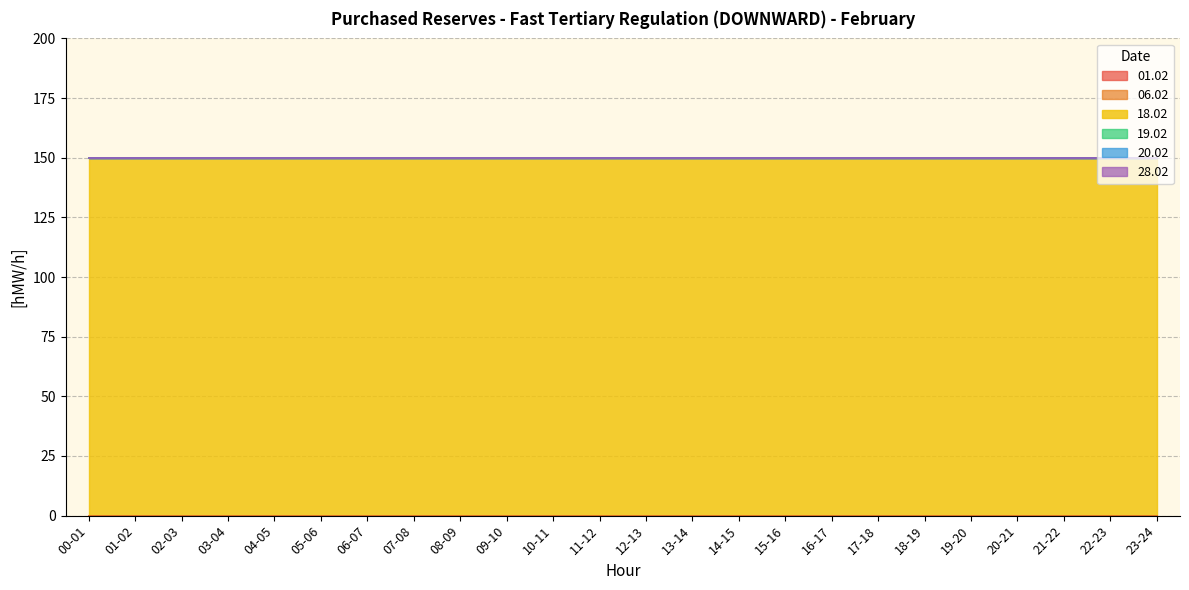

Which series has the widest spread of values?

01.02